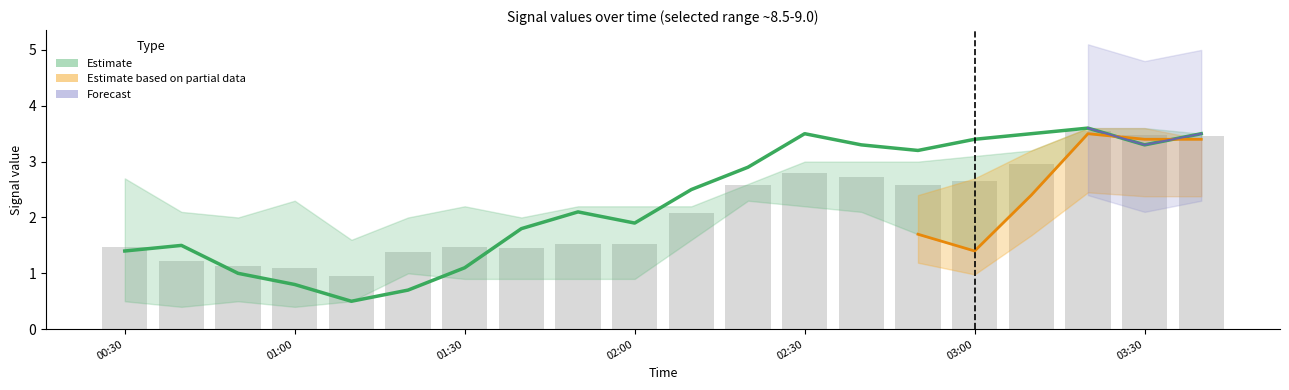

Count the number of categories in the chart.

20